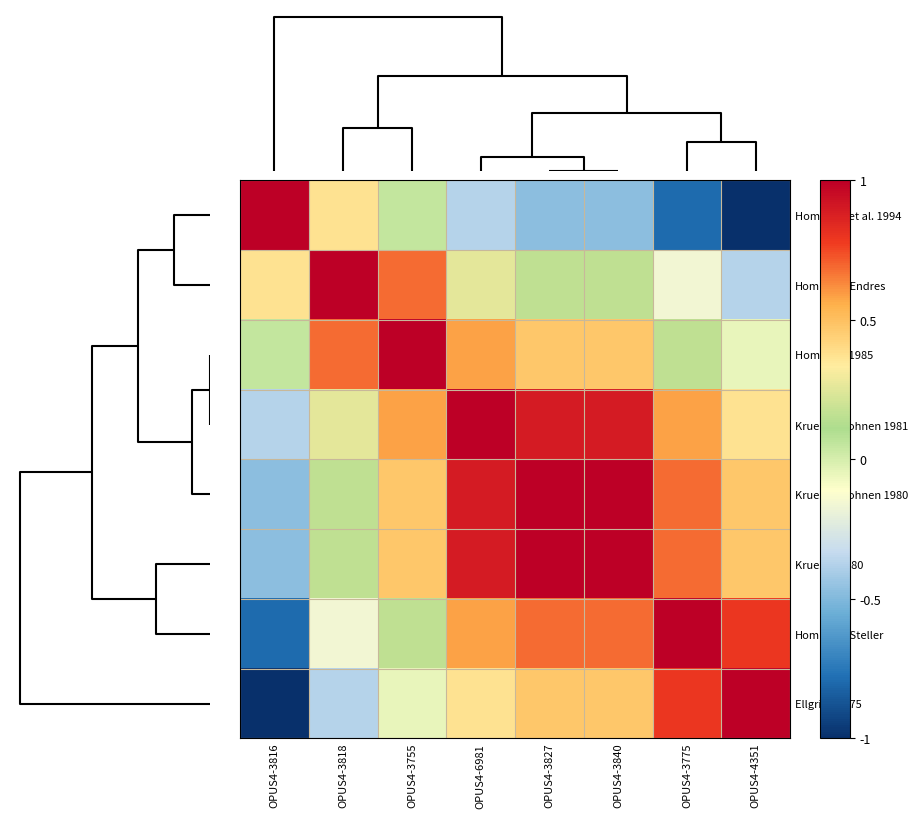

What is the total value across all series at OPUS4-3816?

-1.7